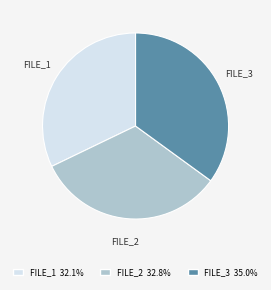

What is the ratio of the value at FILE_3 to the value at FILE_2?

1.1